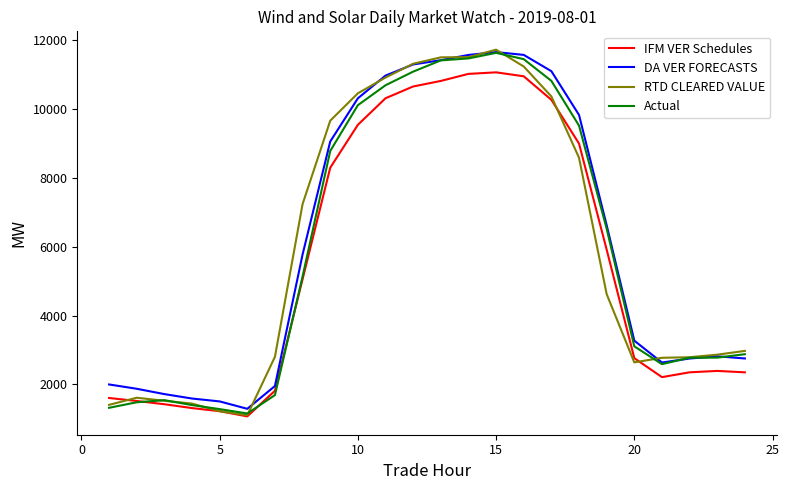

In IFM VER Schedules, how many points are lower than both neighbors (excluding endpoints)?

2